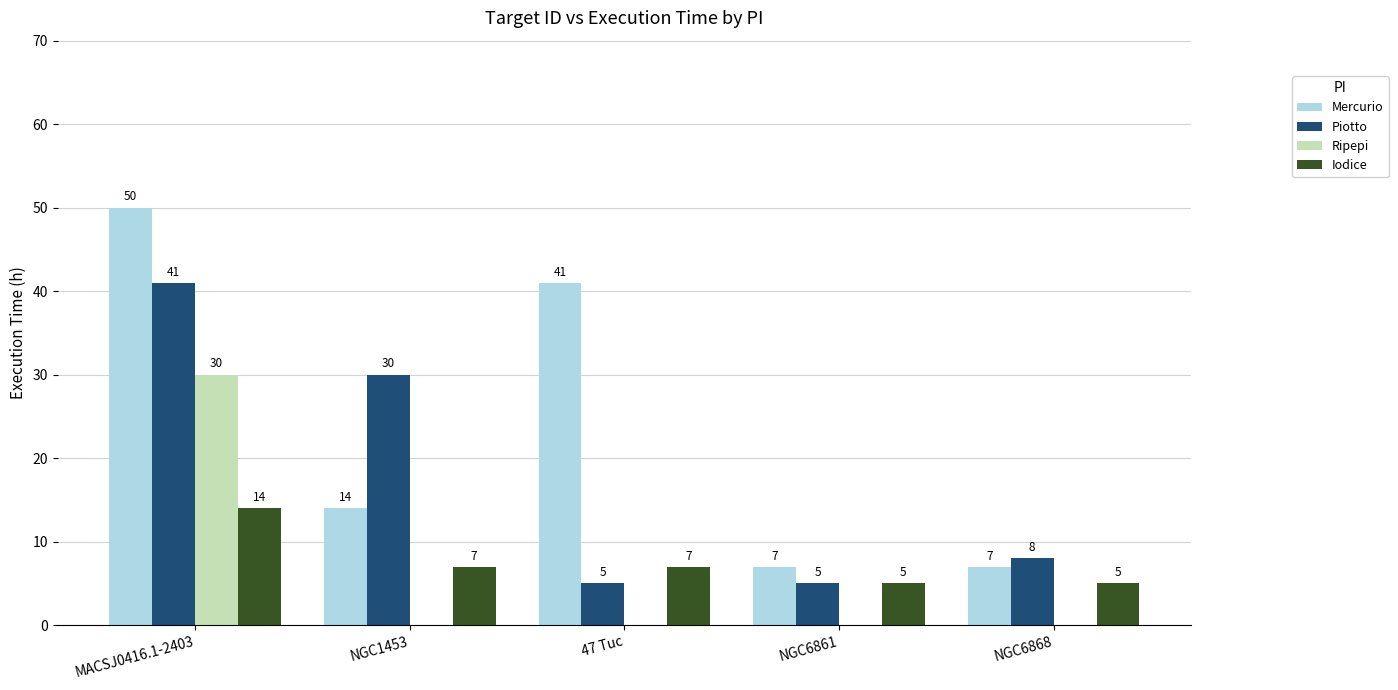

How many Mercurio values are between 7 and 41?

4